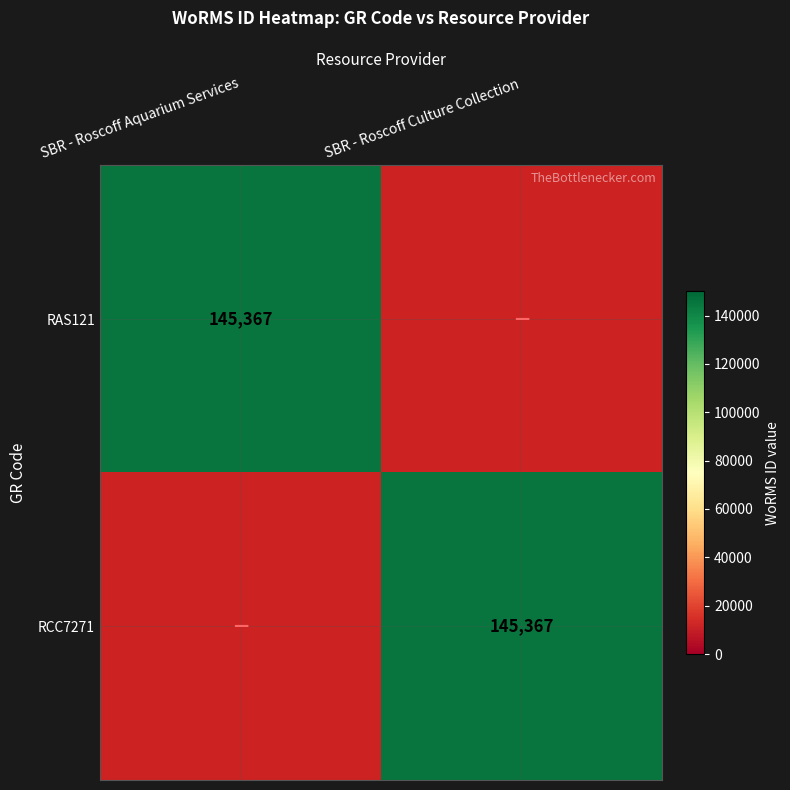

The value of RAS121 at SBR - Roscoff Aquarium Services is 206494. True or false?

False